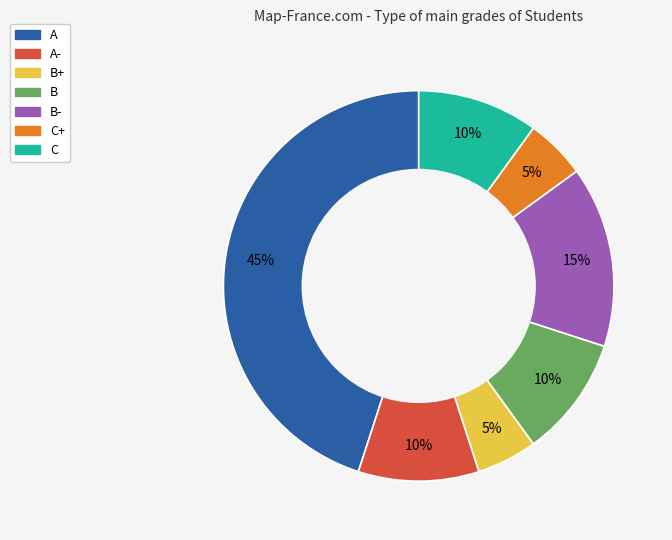

Which slice is the largest?

A